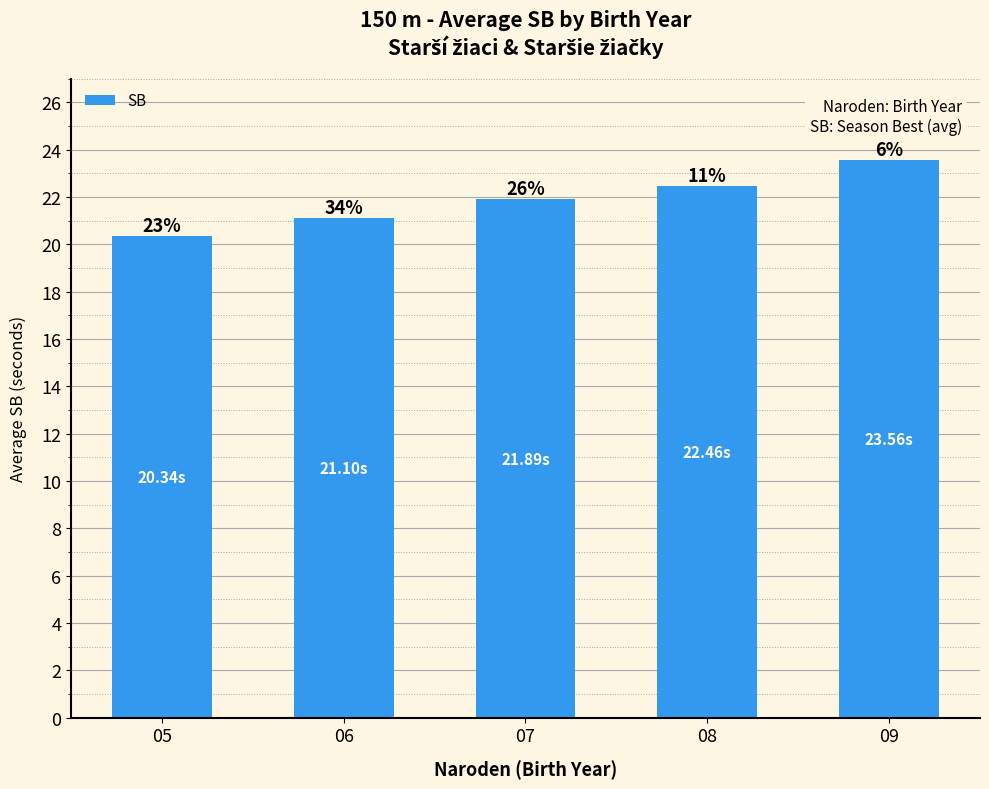

The value at 07 is 7.3. True or false?

False